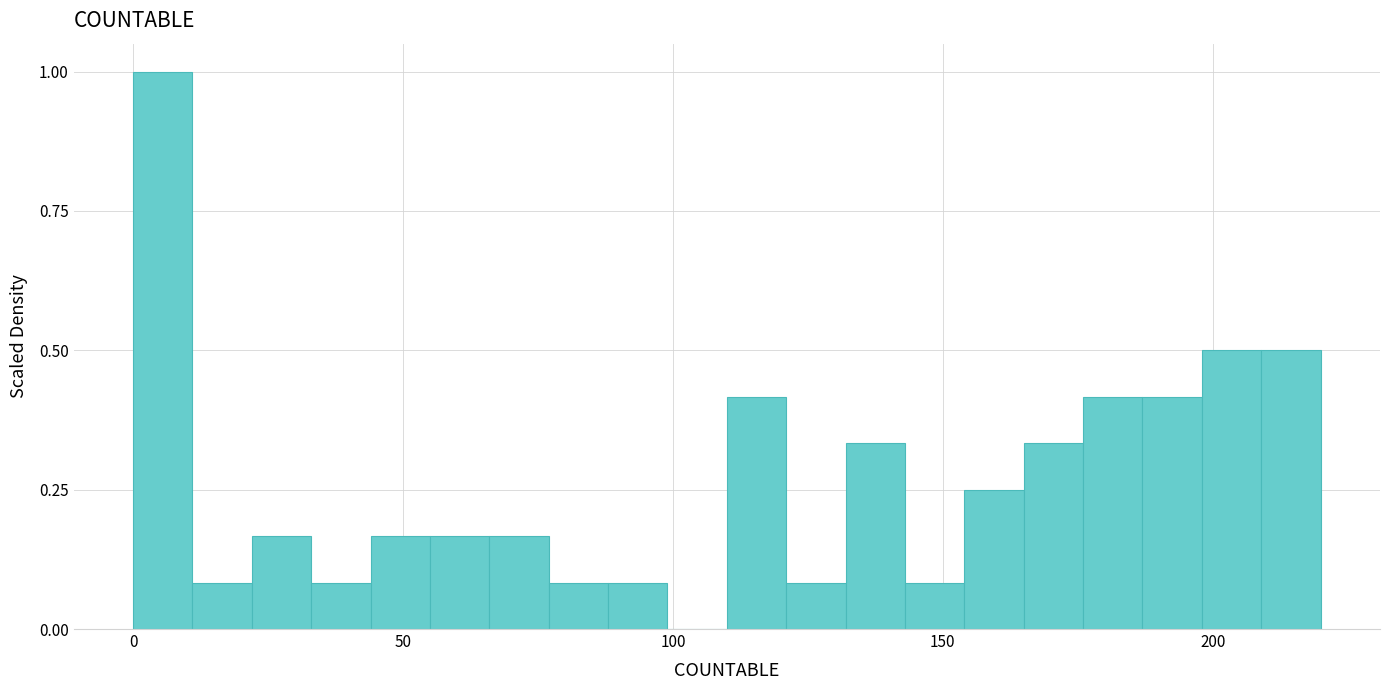

Around what value on the x-axis is the tallest bar? Give the approximate position of its centre, as read against the axis.

5